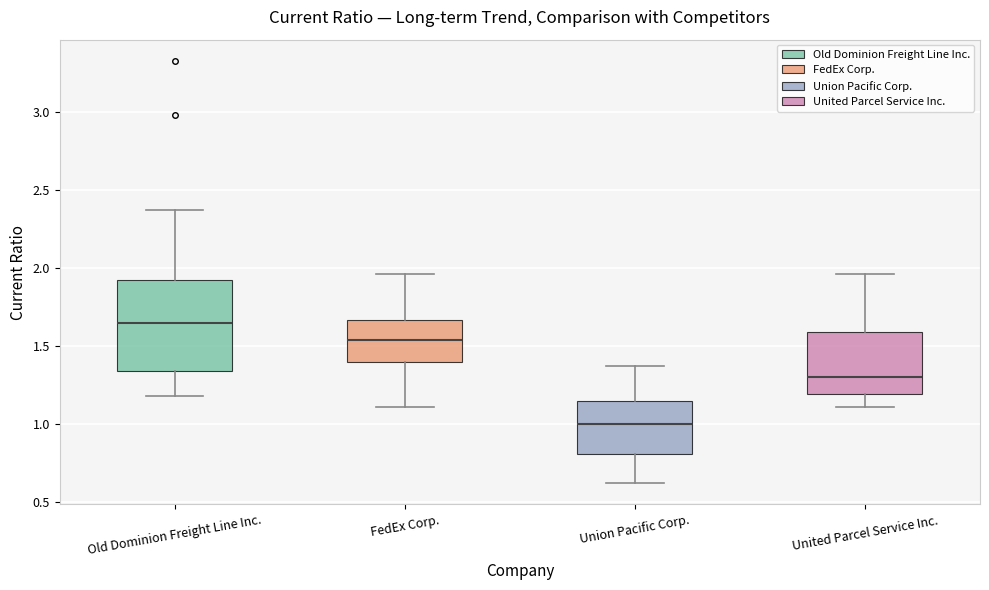

Reading left to right, read every box against the y-axis: the position of its median line, the range the box covers, and the ends of its whiskers. The values are not printed on the chart, so give them approximately, as read against the axis.

Old Dominion Freight Line Inc.: median 1.65, box 1.35 to 1.95, whiskers 1.20 to 2.35
FedEx Corp.: median 1.55, box 1.40 to 1.65, whiskers 1.10 to 1.95
Union Pacific Corp.: median 1.00, box 0.80 to 1.15, whiskers 0.60 to 1.35
United Parcel Service Inc.: median 1.30, box 1.20 to 1.60, whiskers 1.10 to 1.95